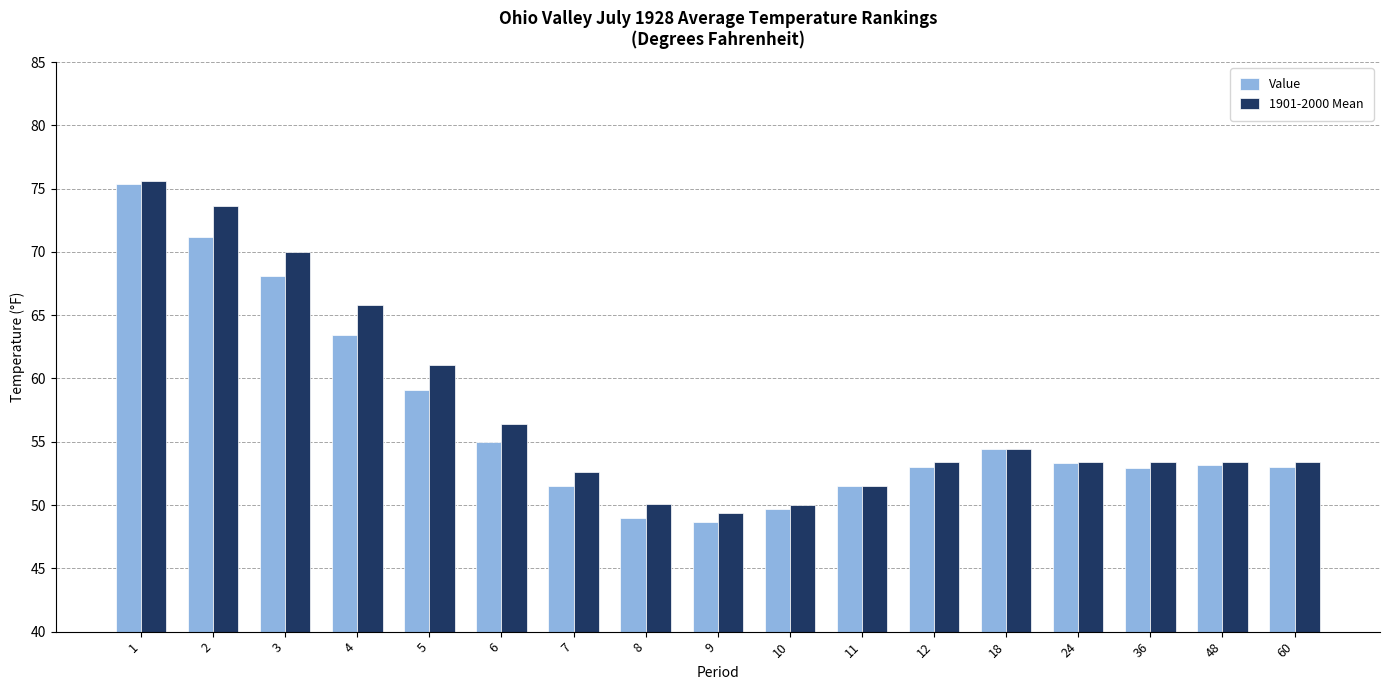

The value of Value at 8 is 26.4. True or false?

False